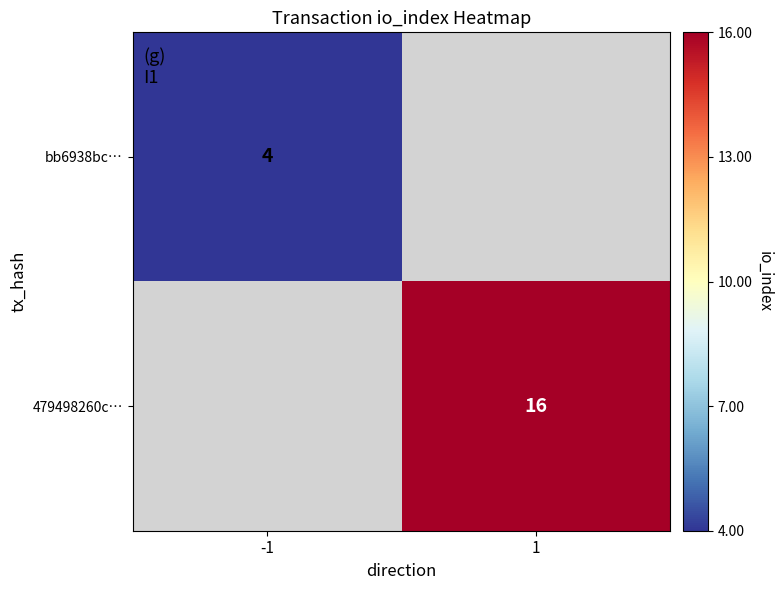

Between -1 and 1, which is larger?

1